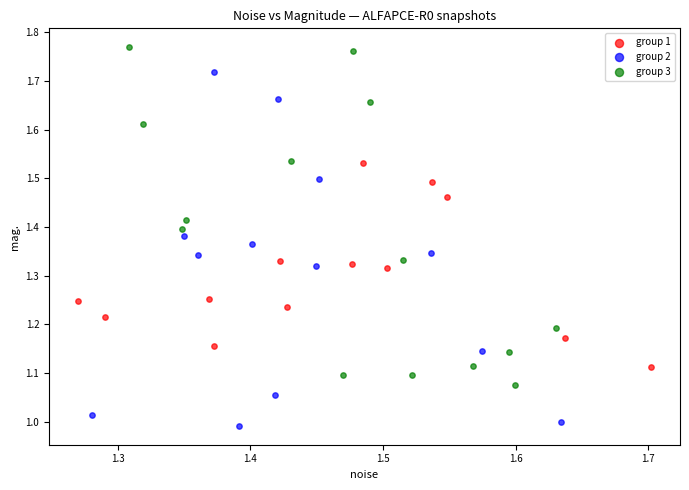

Which series contains the lowest Y value?

group 2